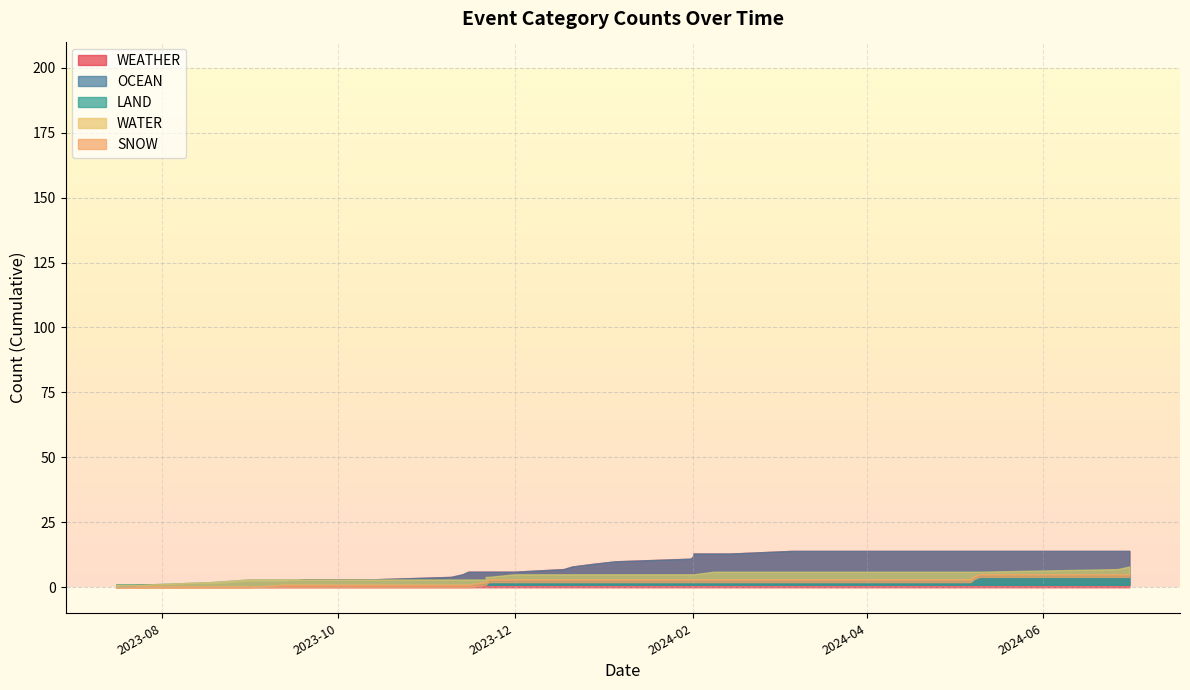

How many lines are shown in the chart?

5